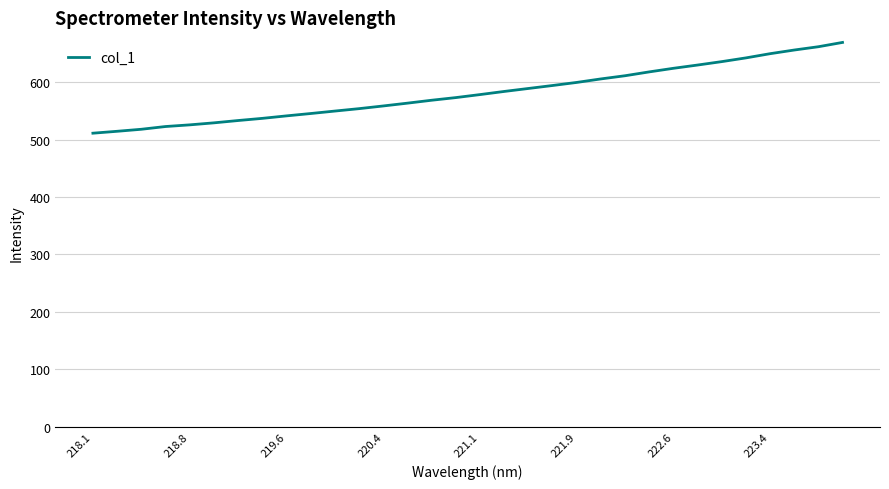

Is this an area chart (filled region under the line)?

No